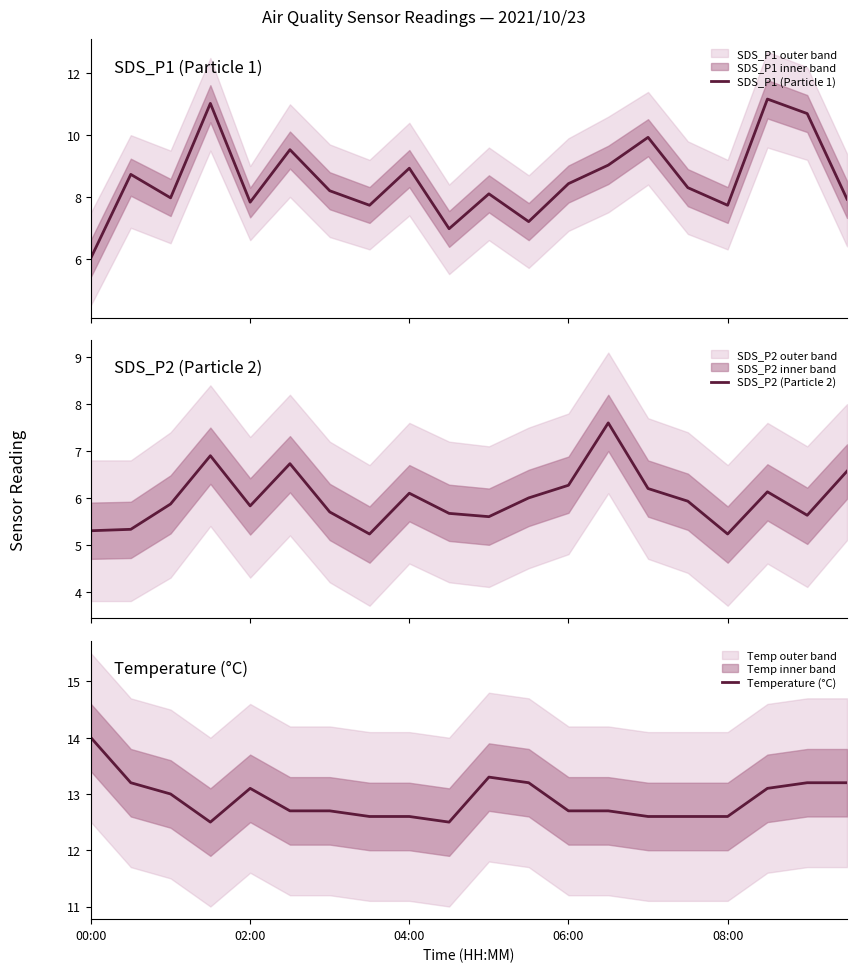

What are all the series names shown in the legend?

SDS_P1 (Particle 1), SDS_P2 (Particle 2), Temperature (°C)